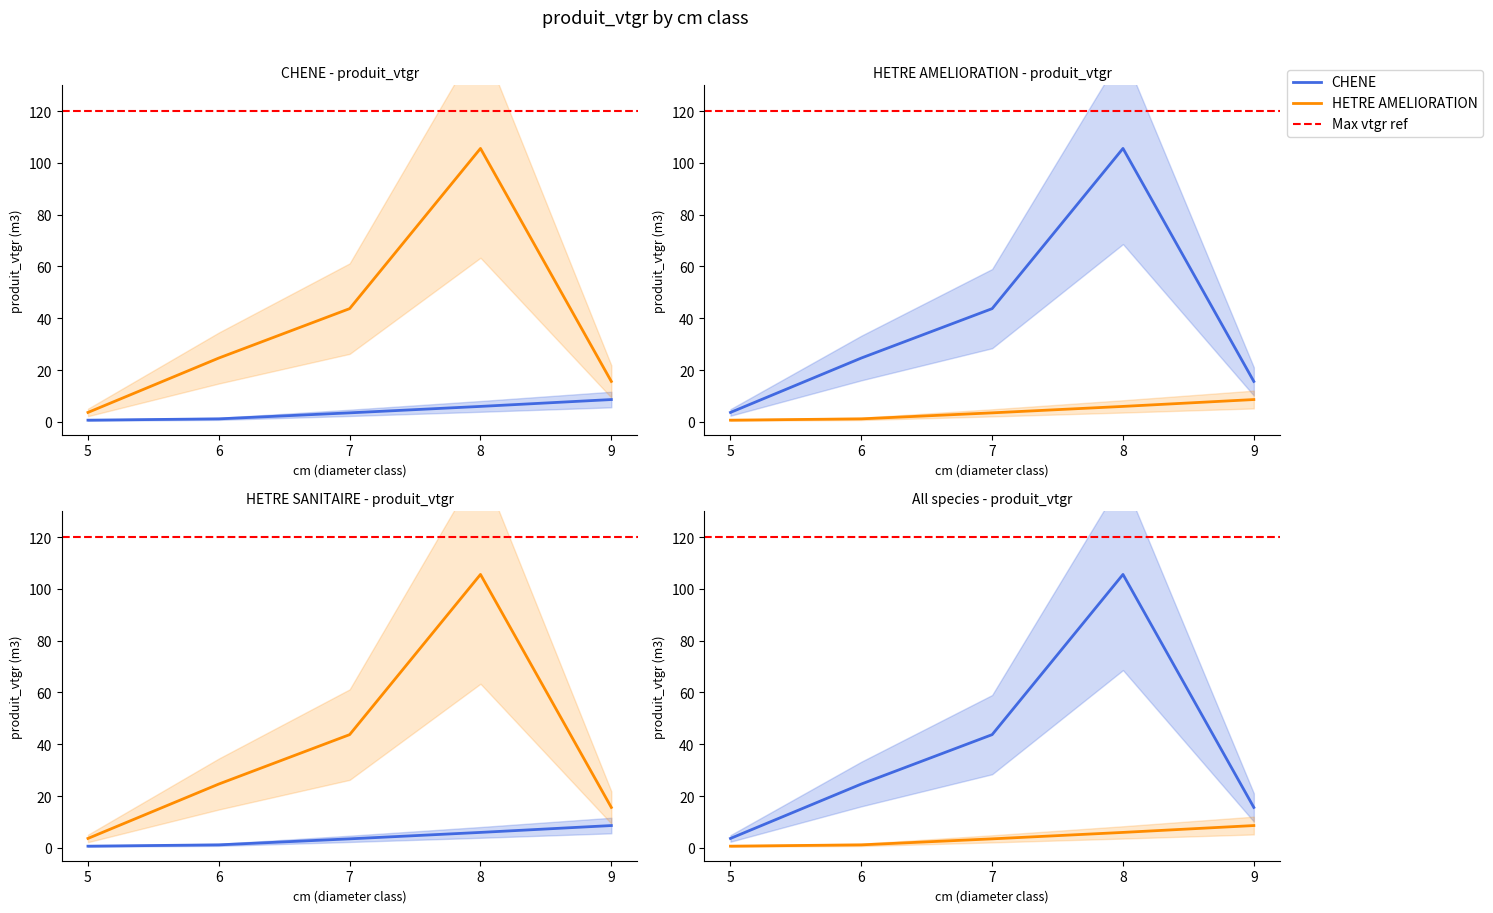

What is the sum of the CHENE values at 9 and 6?

9.7